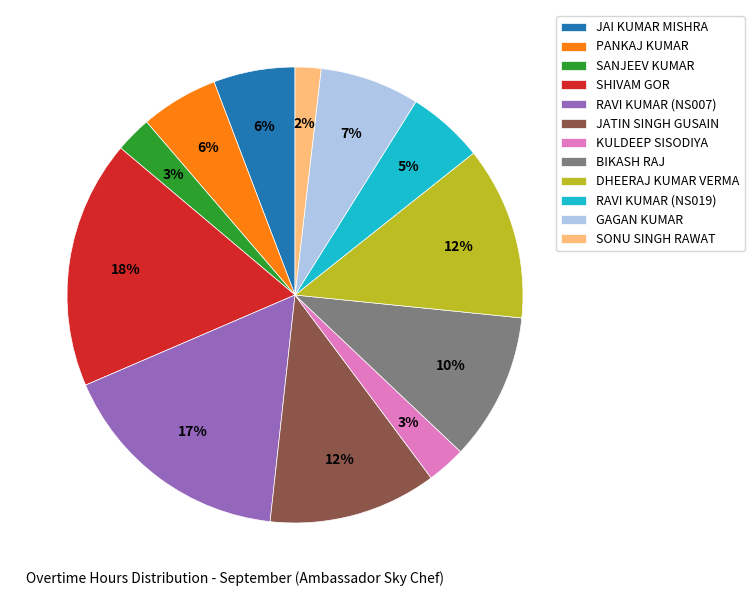

Is the sum of SHIVAM GOR and GAGAN KUMAR greater than half?

No